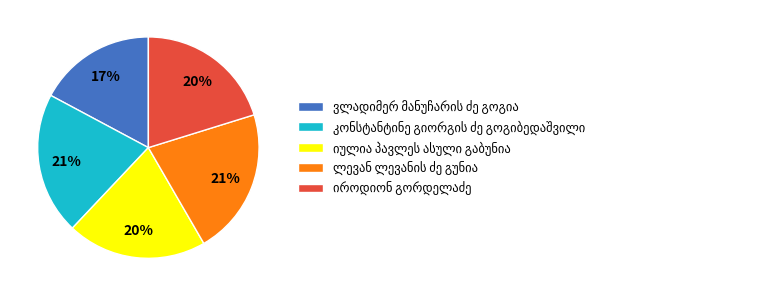

To the nearest percent, what is the difference between the largest and smallest slice percentages?

4%